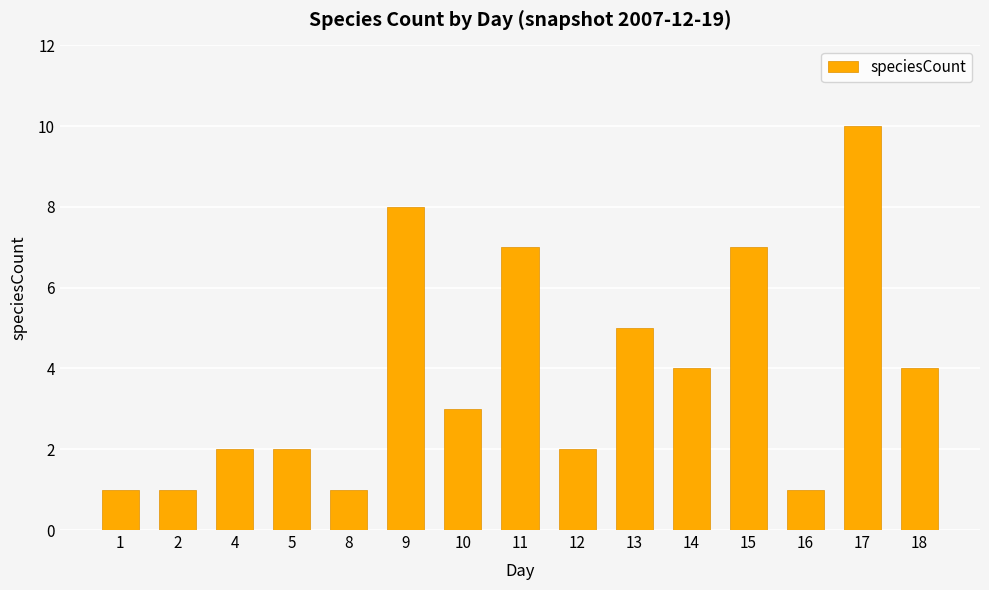

What is the sum of all values?

58